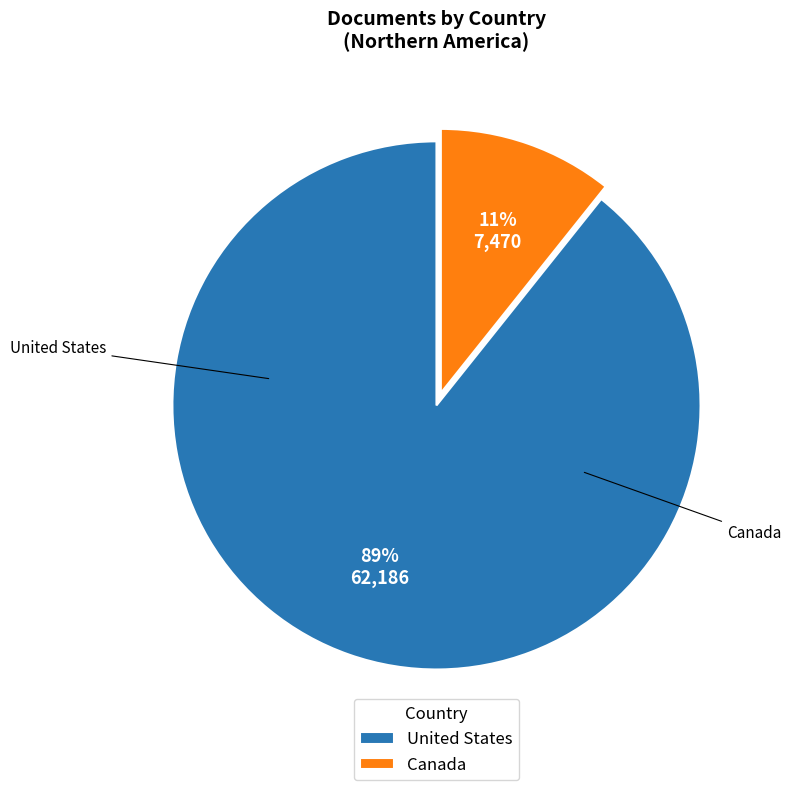

Does United States account for over 50% of the chart?

Yes